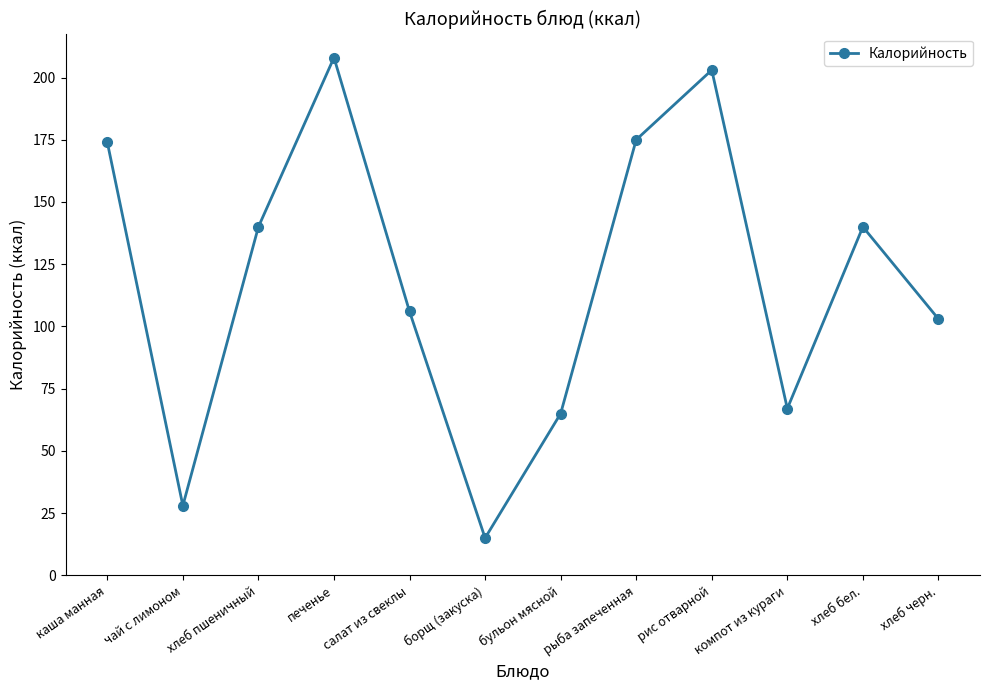

What is the sum of all values?

1424